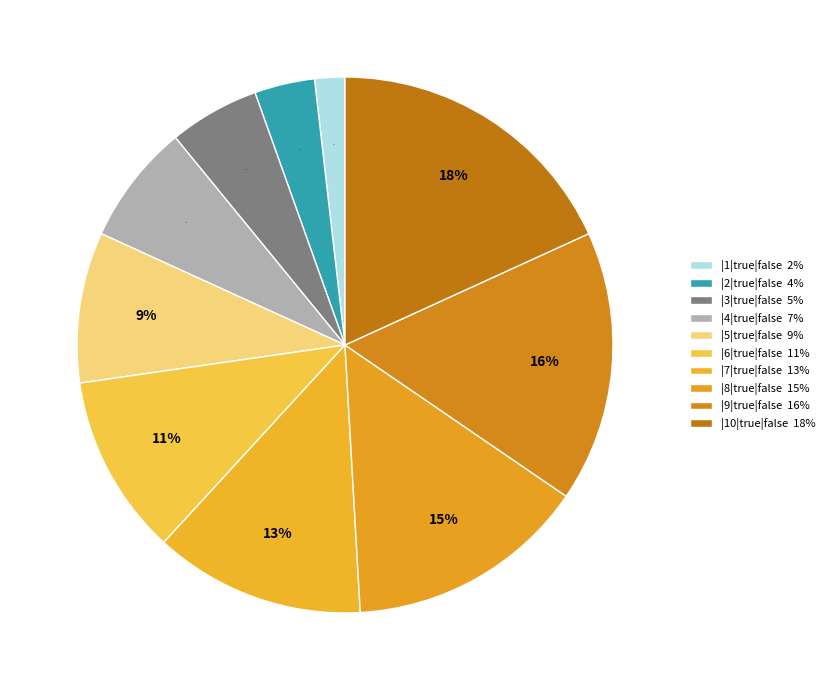

Approximately how many times larger is the value at |8|true|false compared to |10|true|false?

0.8